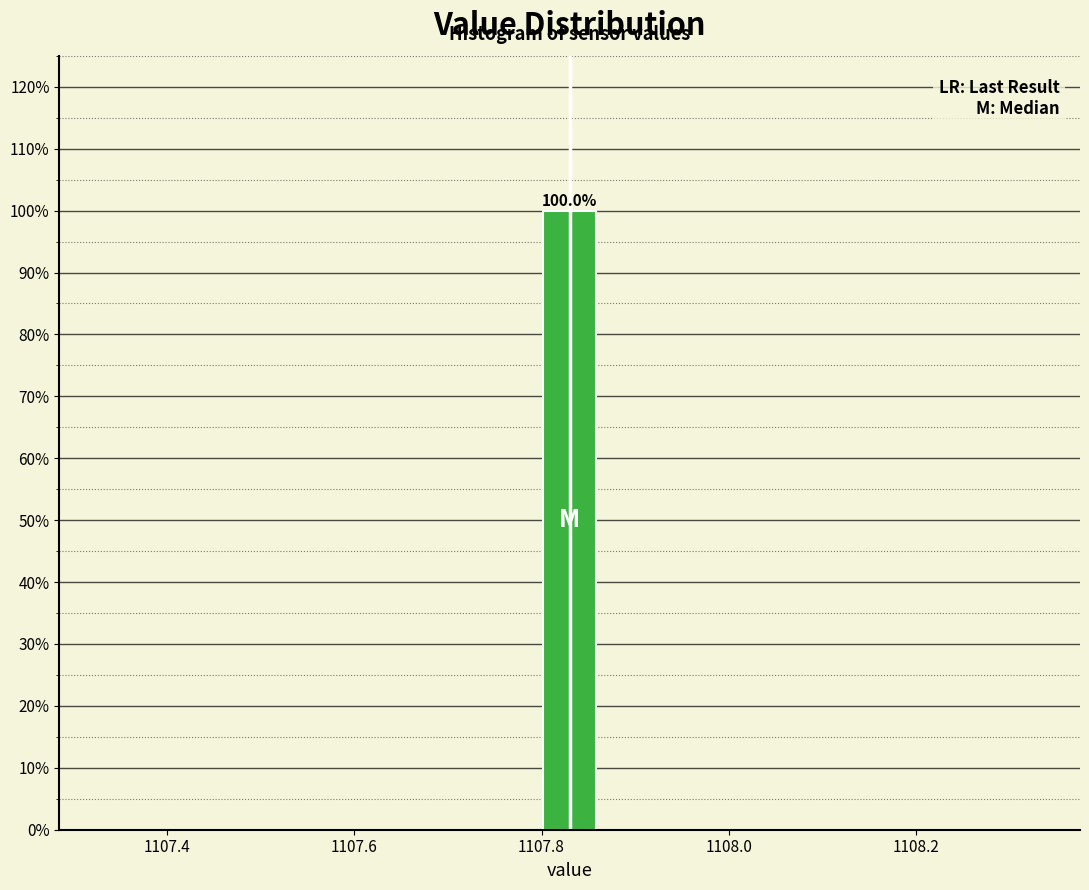

Read against the x-axis, roughly where is the centre of the tallest bar?

1107.84